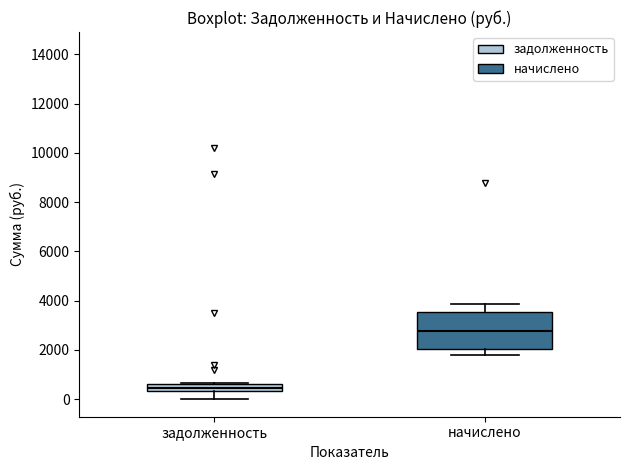

Which box has the lowest median line?

задолженность